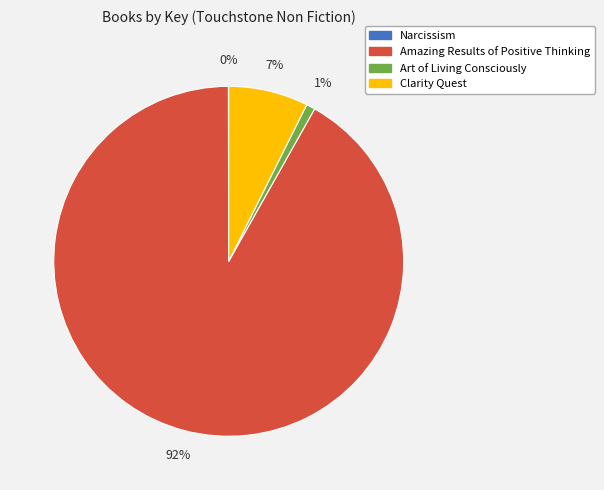

Is there a majority slice in this chart?

Yes